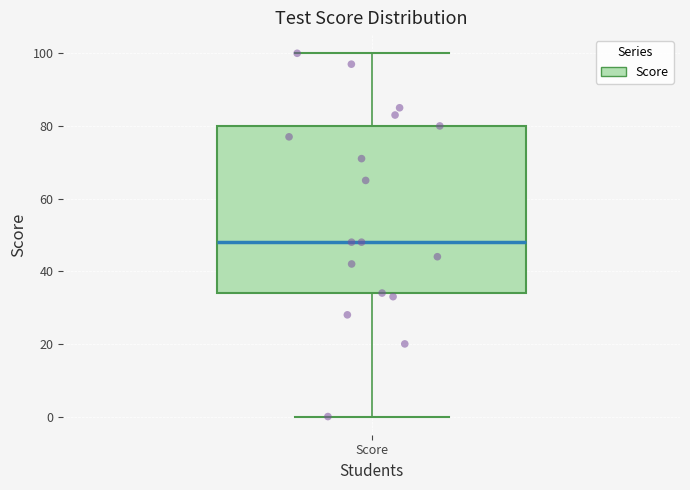

Transcribe this box plot: give where the median line is, the range the box spans, and where the two whiskers end, as read against the y-axis. The values are not printed on the chart, so give them approximately, as read against the axis.

median 48, box 34 to 80, whiskers 0 to 100